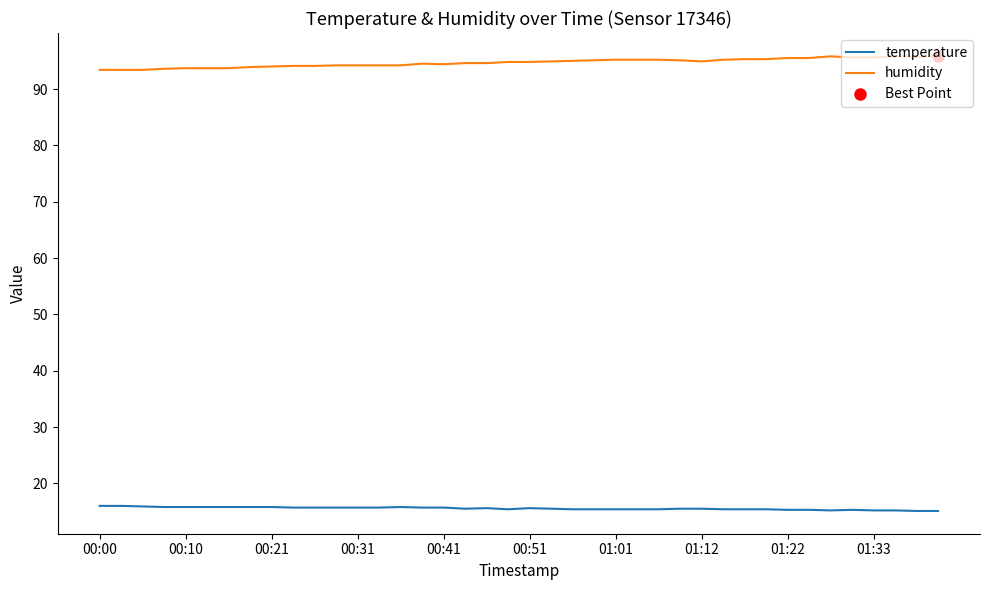

What is the lowest value of the temperature series?

15.1